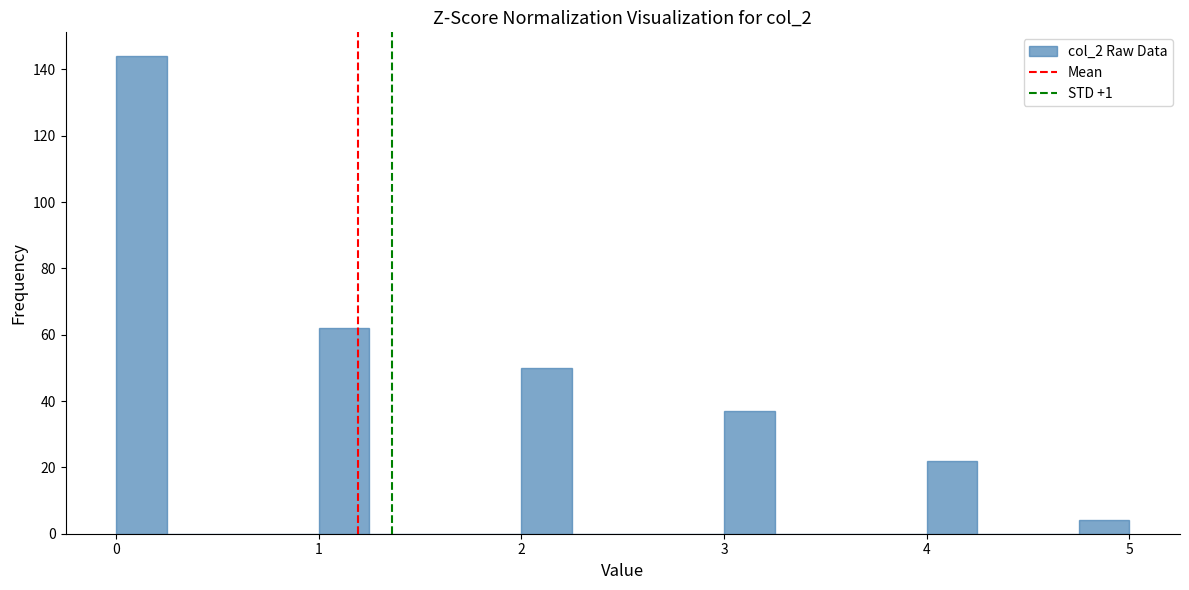

Around what value on the x-axis is the tallest bar? Give the approximate position of its centre, as read against the axis.

0.1